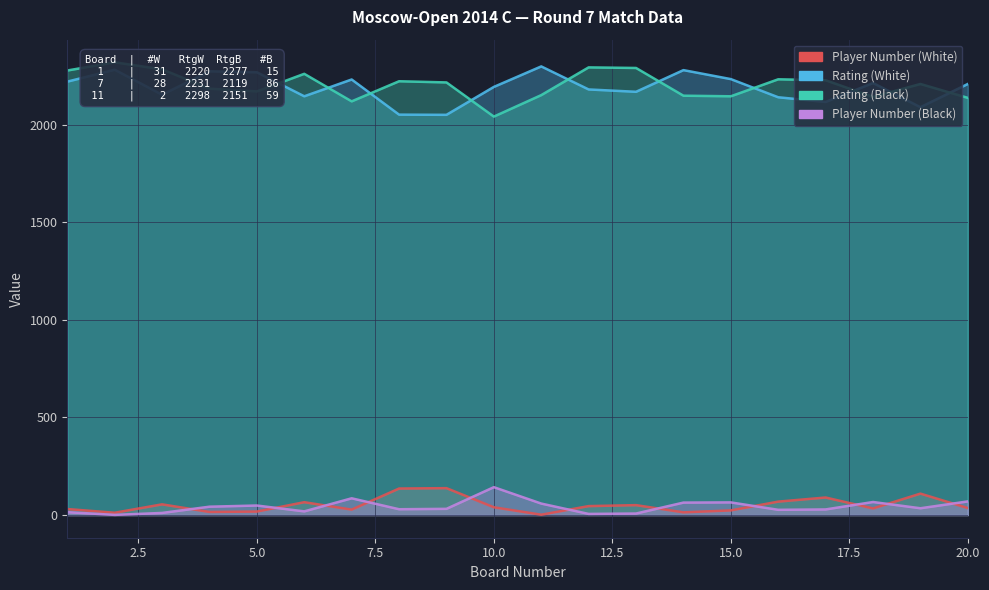

Read the Rating (Black) value at 16, to the nearest 10.

2230